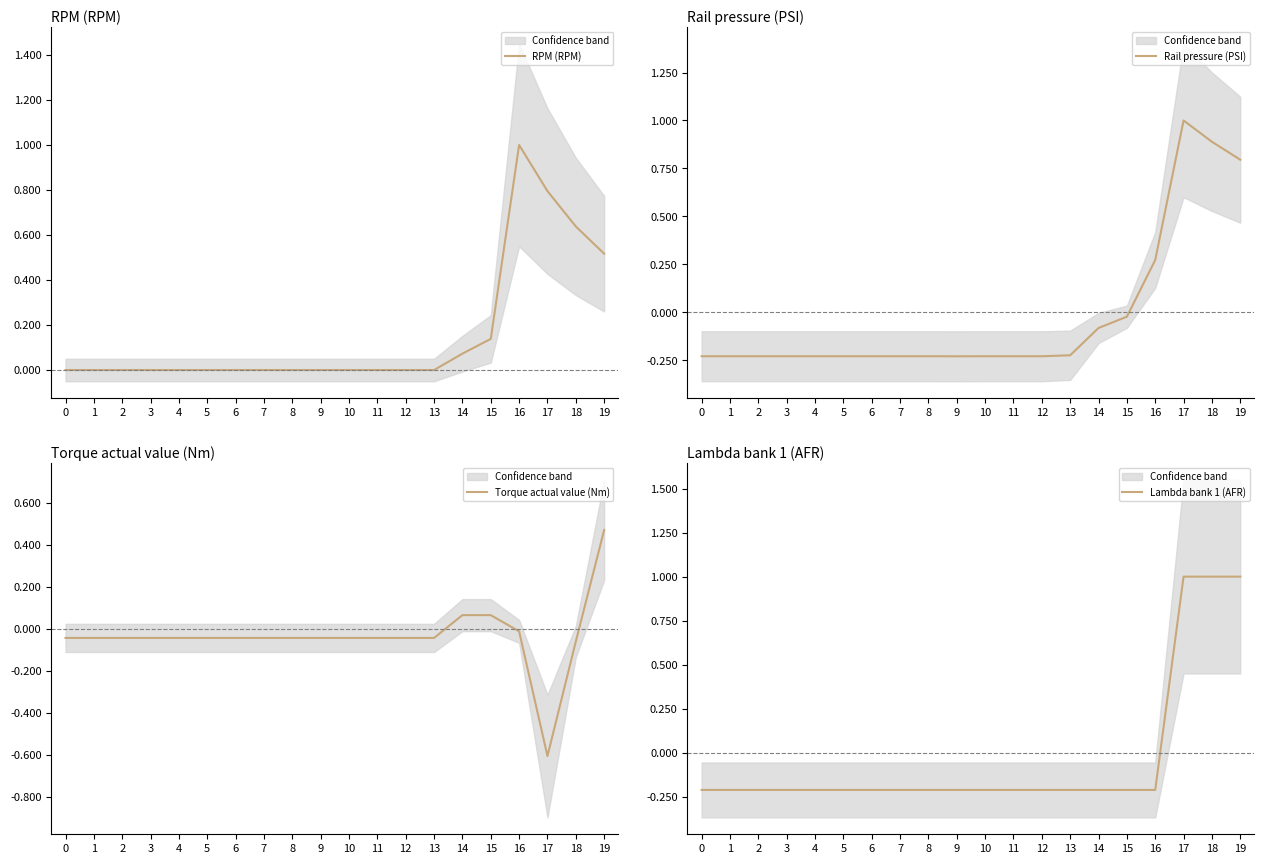

Which series has the largest range (max minus min)?

Rail pressure (PSI)